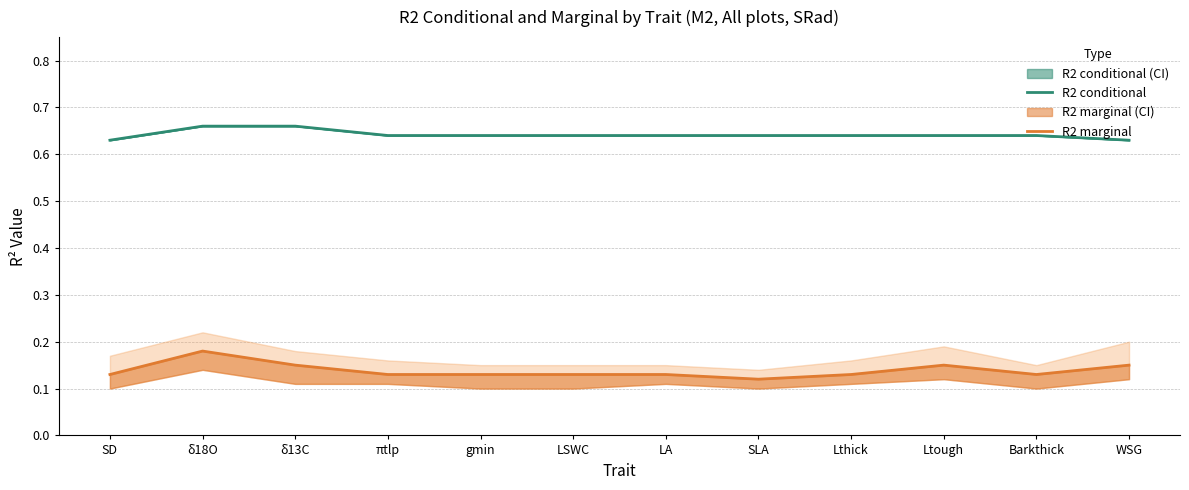

Between δ18O and LSWC, which is larger?

δ18O